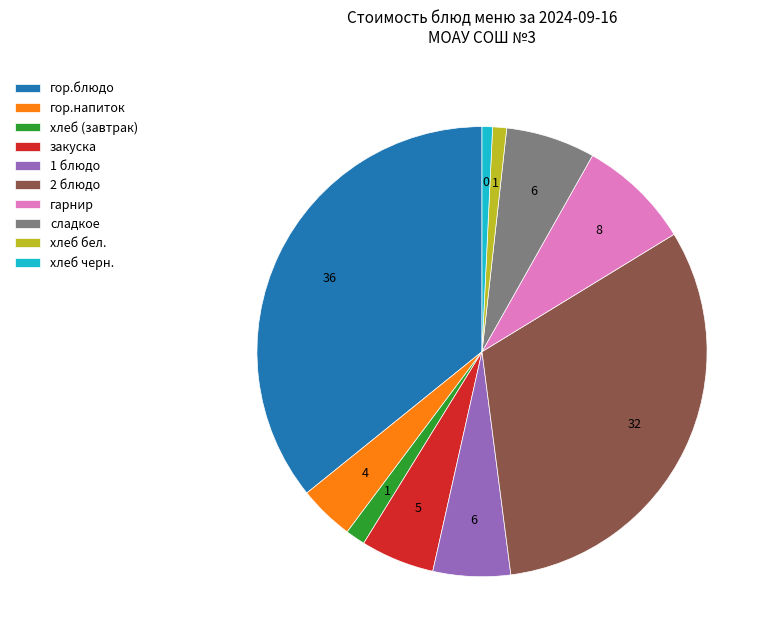

Does any single category account for the majority?

No